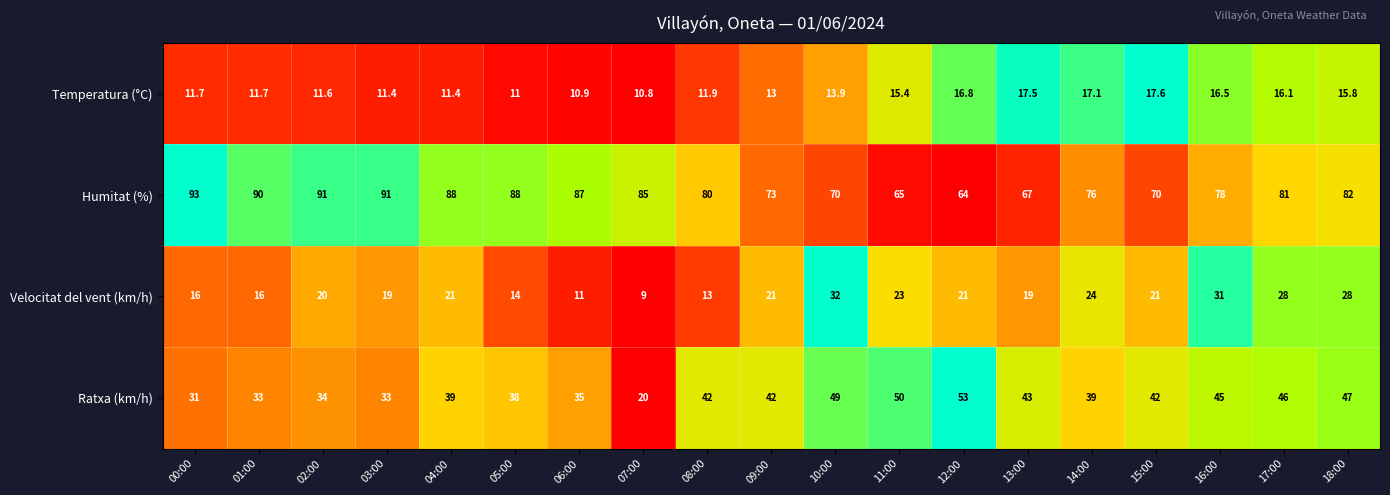

What is the greatest value displayed?

93.0